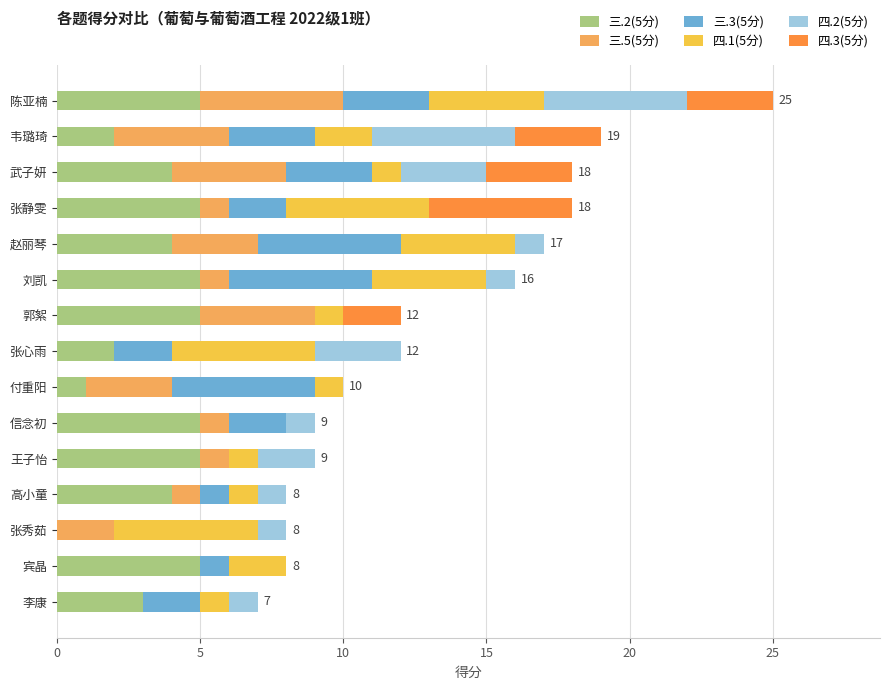

At how many categories does at least one series exceed 1?

15